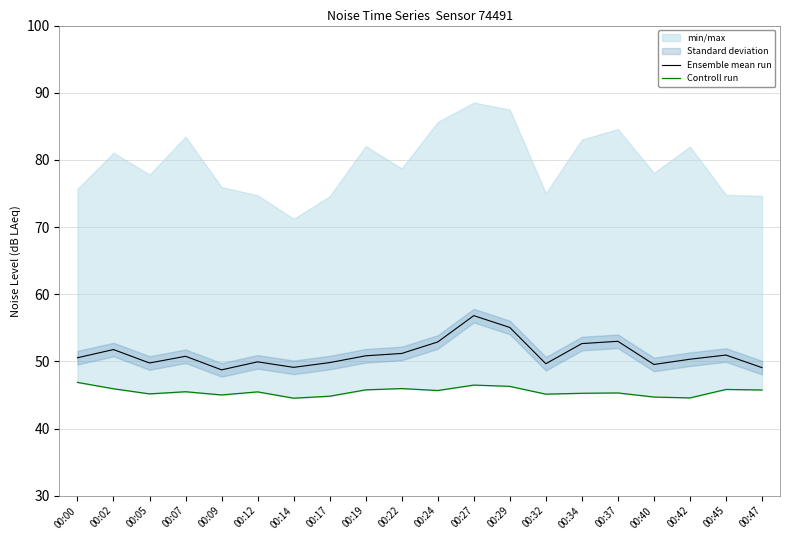

Reading left to right, extract all data points from this chart.

Ensemble mean run: 50.5	51.8	49.8	50.8	48.7	49.9	49.1	49.8	50.8	51.2	52.9	56.8	55.0	49.6	52.6	53.0	49.5	50.3	50.9	49.1
Controll run: 46.9	45.9	45.2	45.5	45.0	45.5	44.5	44.8	45.8	46.0	45.7	46.5	46.3	45.1	45.2	45.3	44.7	44.6	45.8	45.7